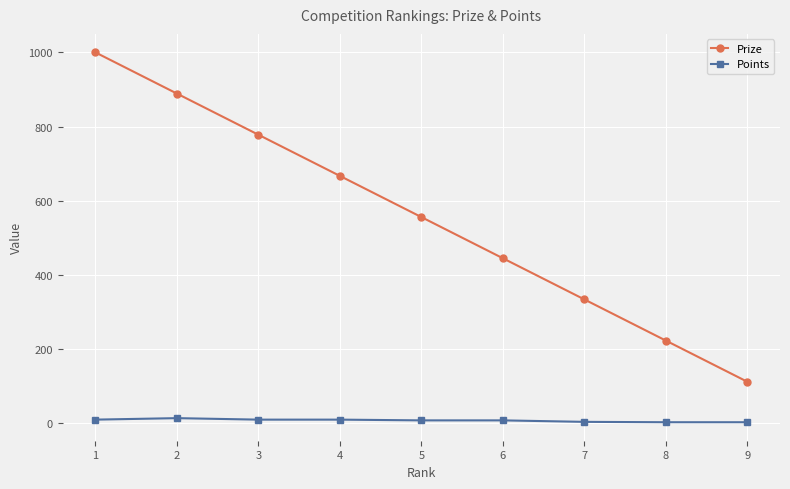

What is the lowest value of the Prize series?

112